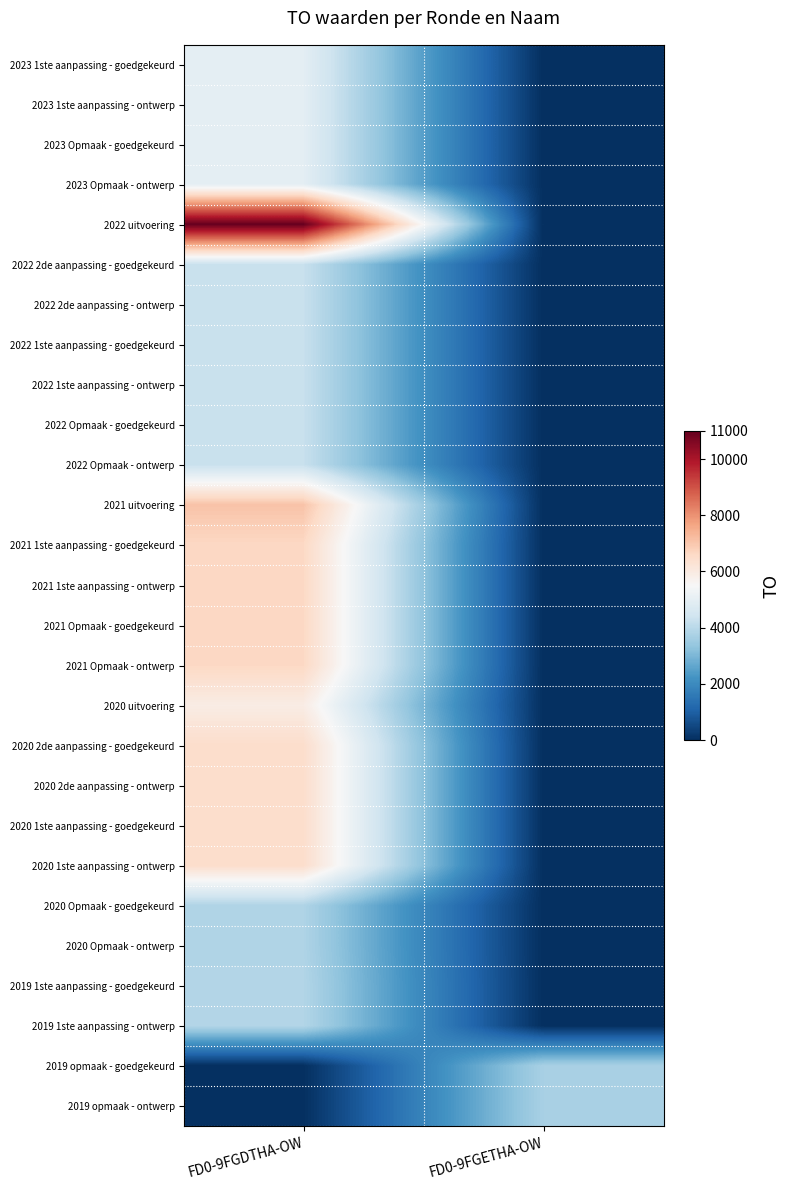

Between FD0-9FGDTHA-OW and FD0-9FGETHA-OW, which series saw the biggest shift?

2022 uitvoering